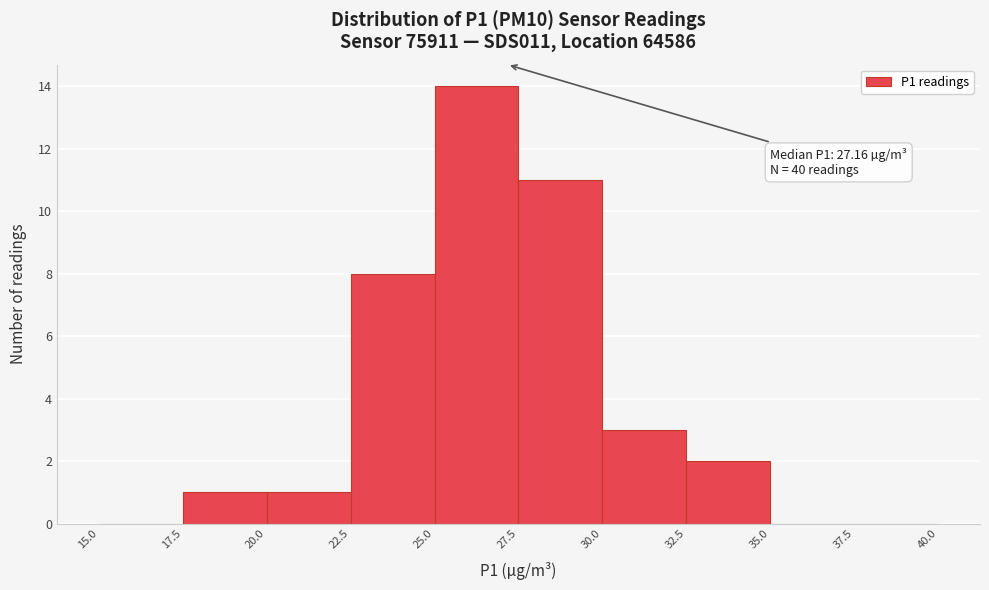

Over which range of the x-axis is the bar tallest?

25.0 to 27.5